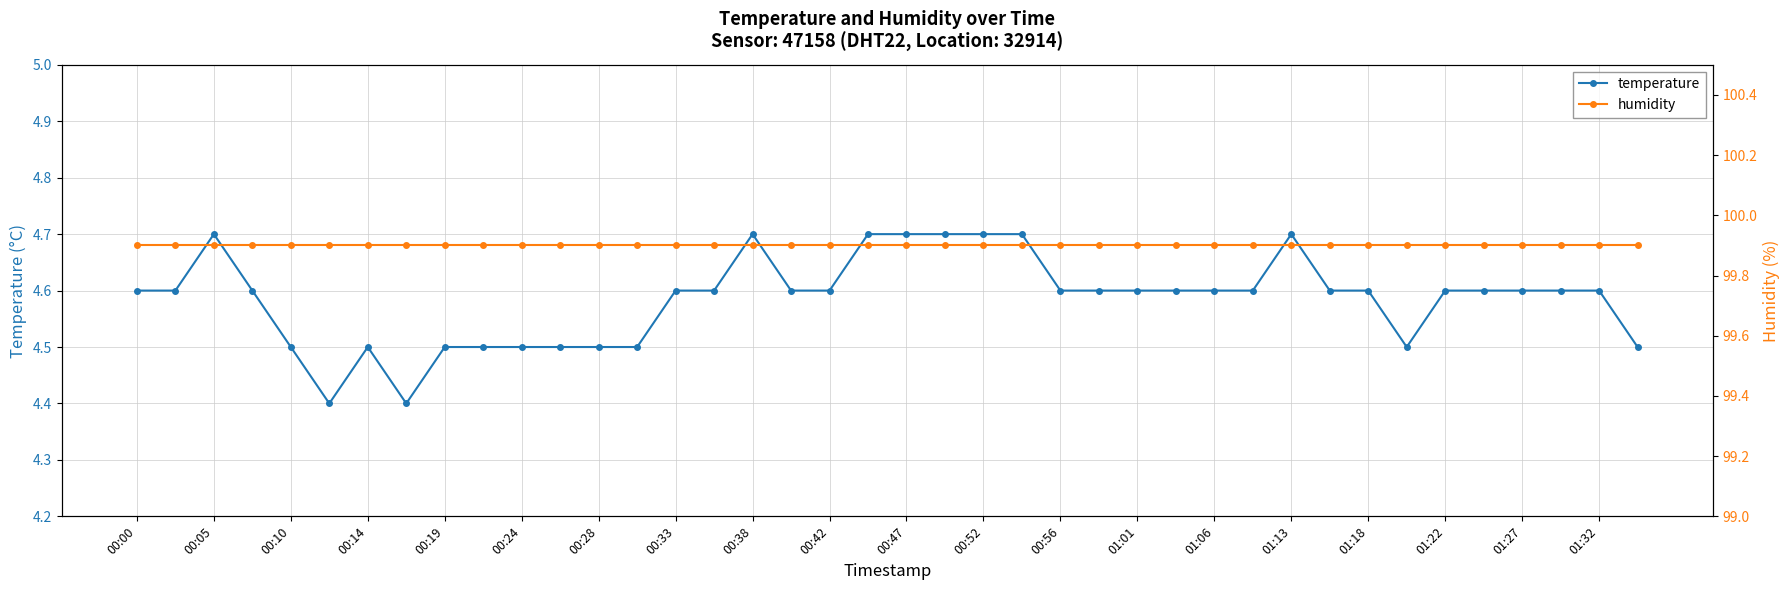

Which series has the largest range (max minus min)?

temperature